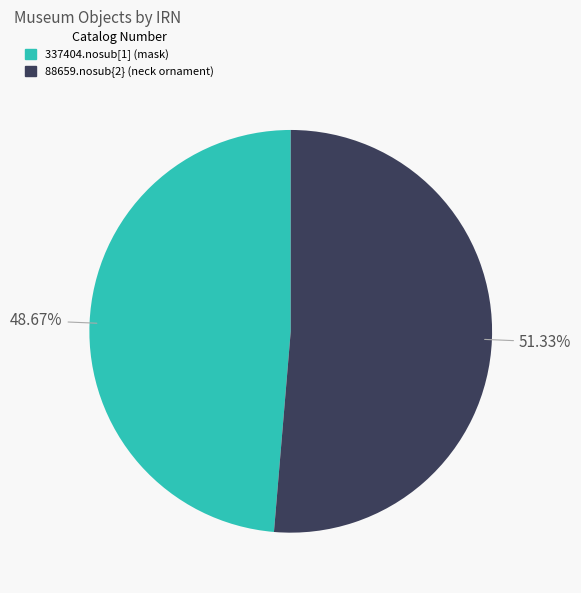

Combined, do 337404.nosub[1] (mask) and 88659.nosub{2} (neck ornament) account for over 50%?

Yes